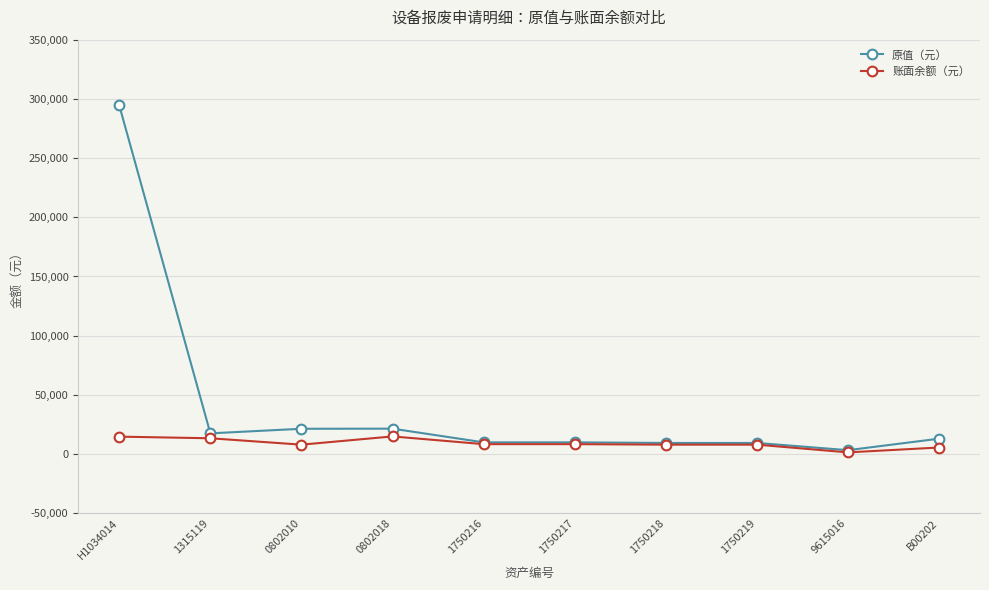

What is the value of the 原值（元） point at the 1st from the left?

294500.0